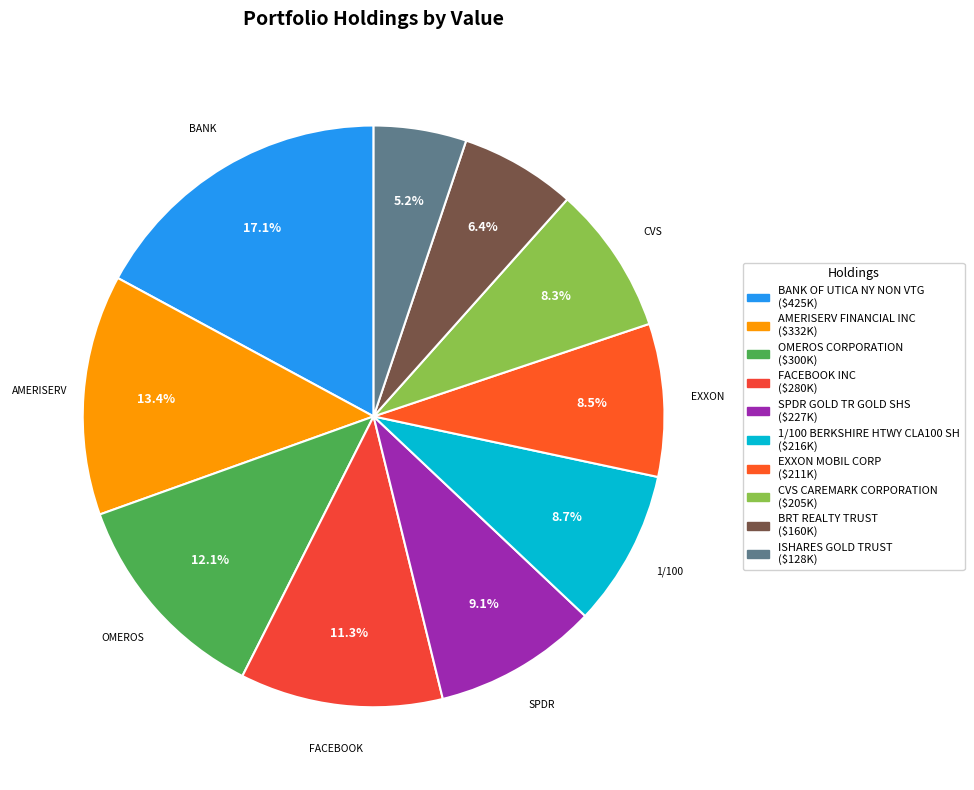

Does SPDR GOLD TR GOLD SHS account for over 50% of the chart?

No